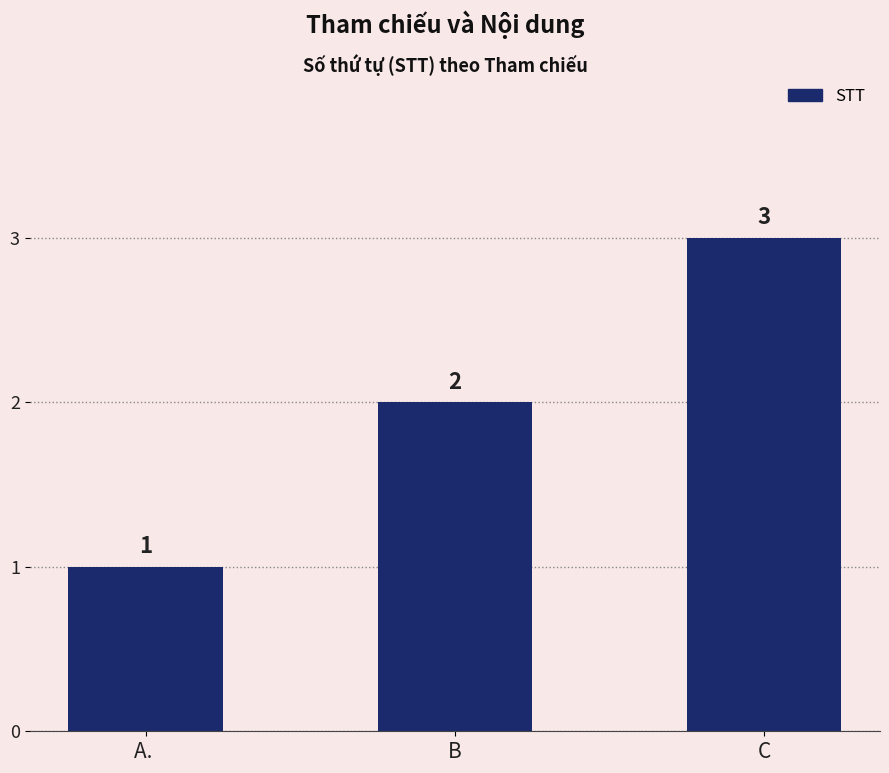

What is the change in value from A.  to C?

+2